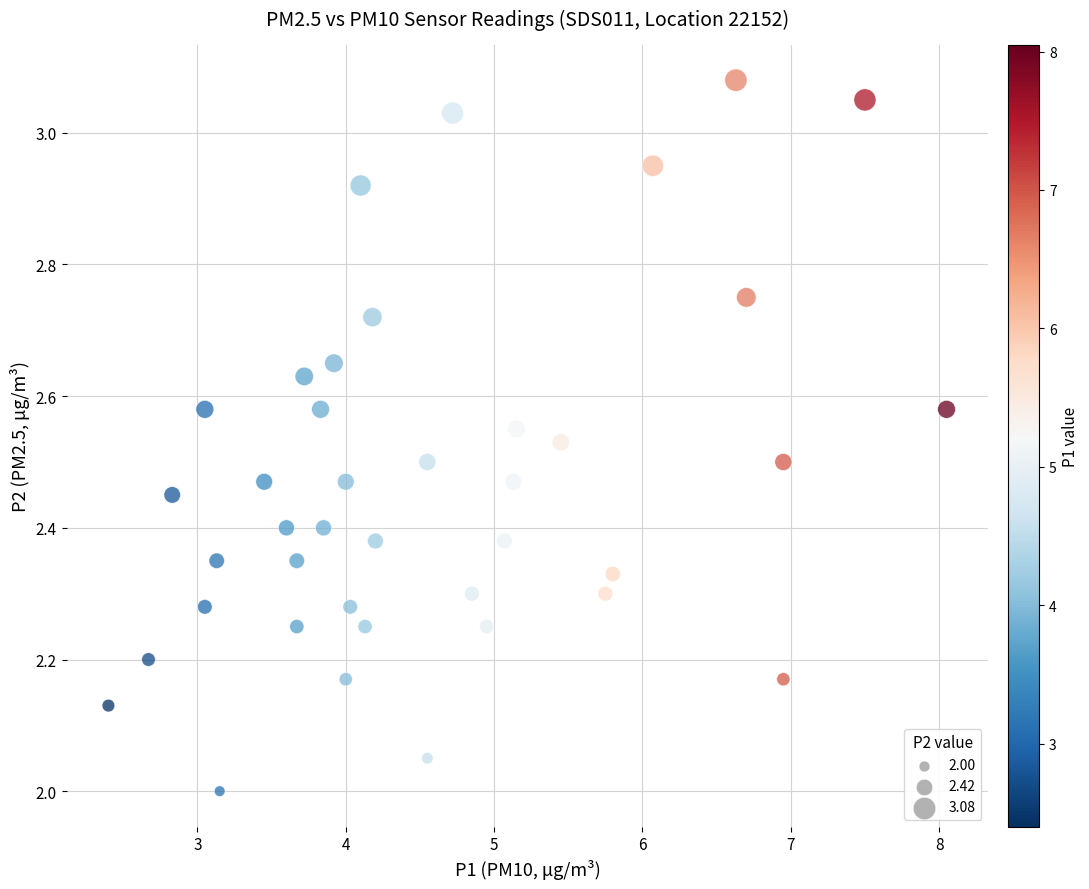

What is the range of Y values (max minus min)?

1.1